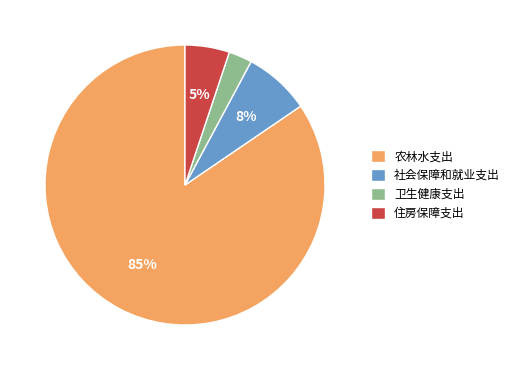

What percentage is the 住房保障支出 slice, to the nearest percent?

5%